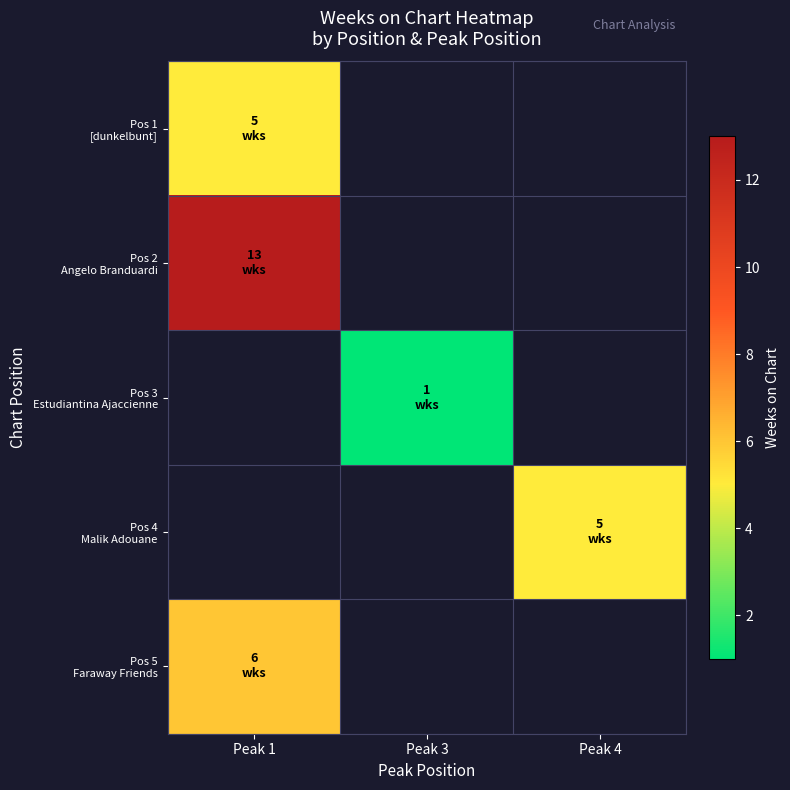

At which label does row_2 reach its minimum?

Peak 1